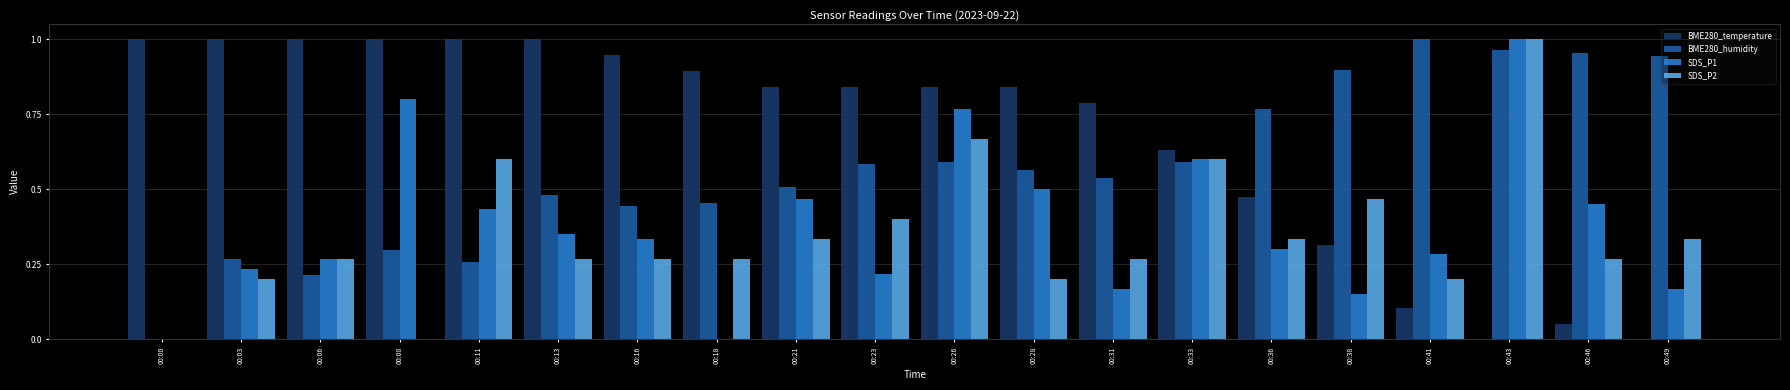

The value of BME280_humidity at 00:33 is 0.3. True or false?

False